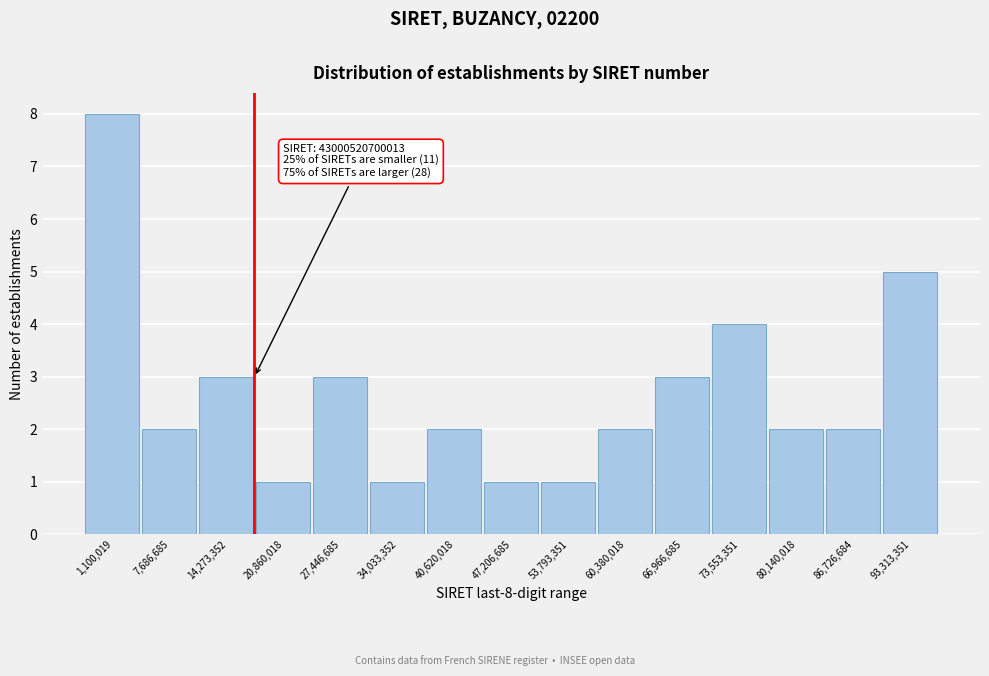

Reading left to right, what are all the values shown in this chart?

1,100,019=8	7,686,685=2	14,273,352=3	20,860,018=1	27,446,685=3	34,033,352=1	40,620,018=2	47,206,685=1	53,793,351=1	60,380,018=2	66,966,685=3	73,553,351=4	80,140,018=2	86,726,684=2	93,313,351=5